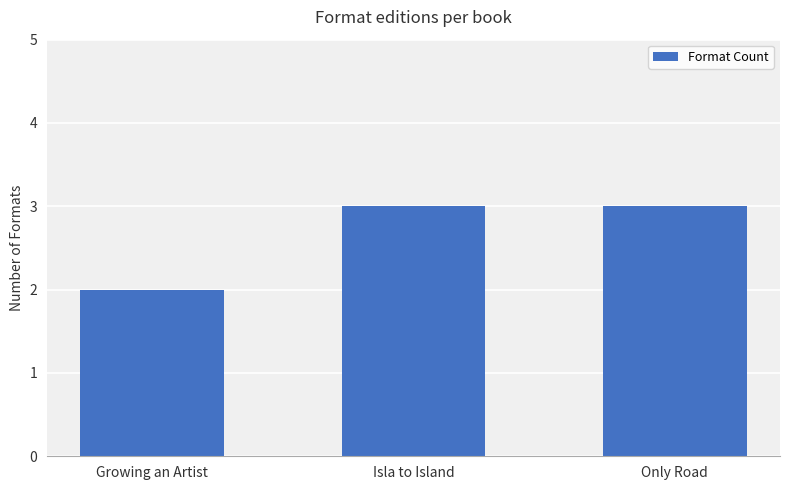

What is the ratio of the value at Growing an Artist to the value at Only Road?

0.7